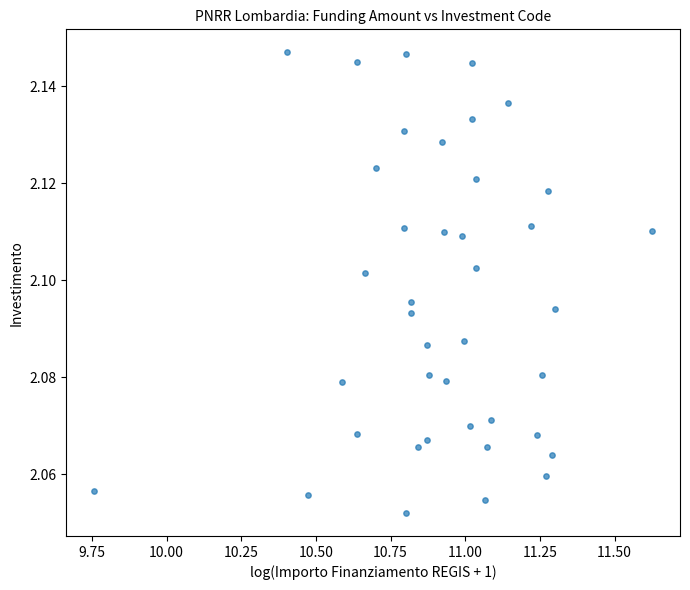

What is the range of X values (max minus min)?

1.9